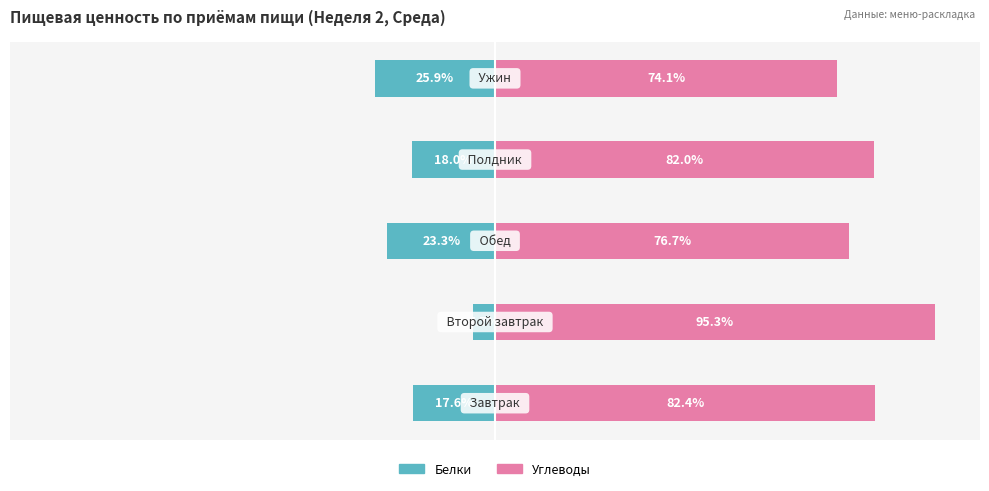

Reading left to right, extract all data points from this chart.

Белки: 0=-17.6	1=-4.7	2=-23.3	3=-18.0	4=-25.9
Углеводы: 0=82.4	1=95.3	2=76.7	3=82.0	4=74.1